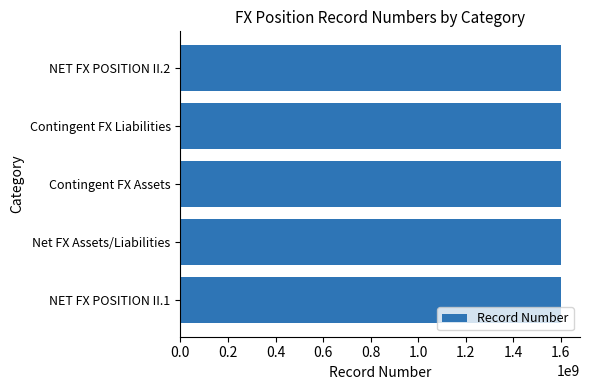

What is the approximate value at Contingent FX Assets?

1600203100